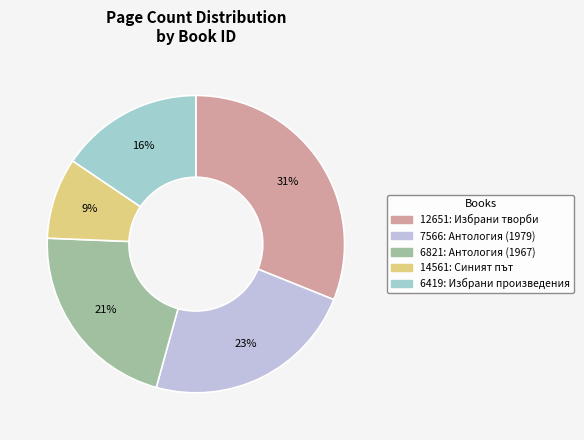

How many segments does this pie chart have?

5